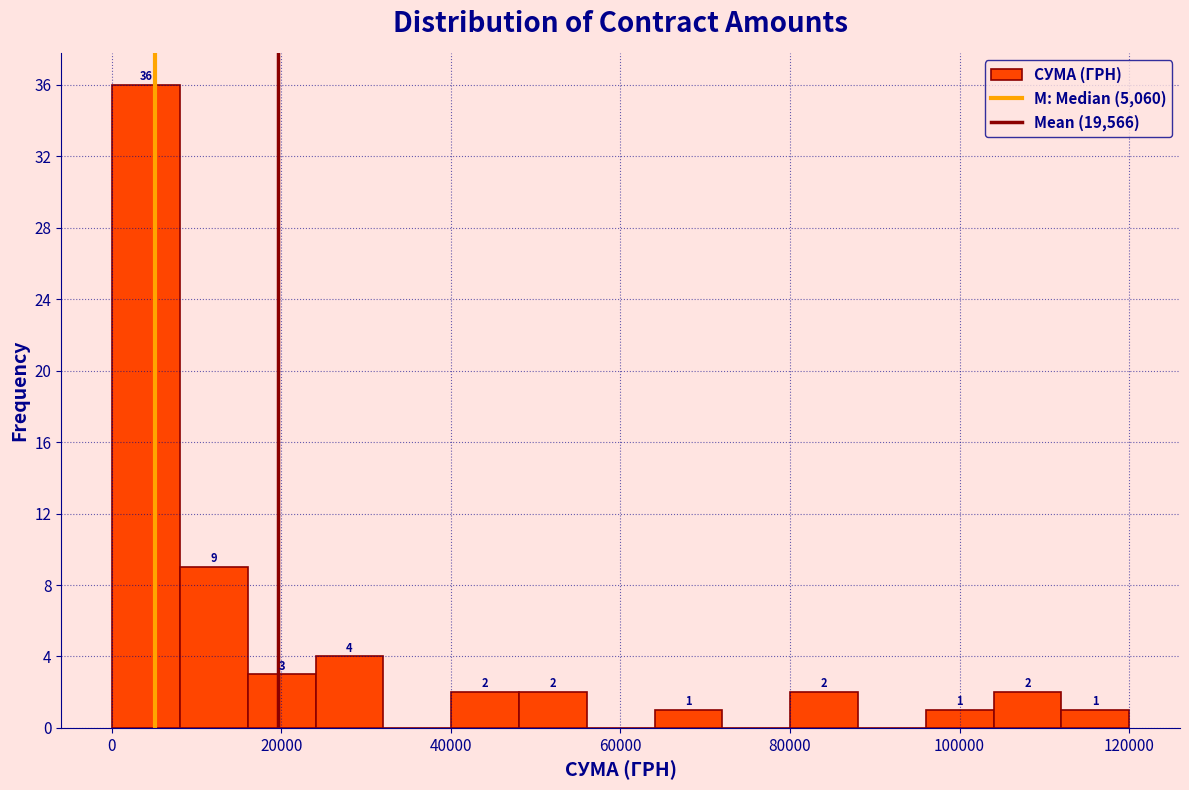

Read against the x-axis, roughly where is the centre of the tallest bar?

4000